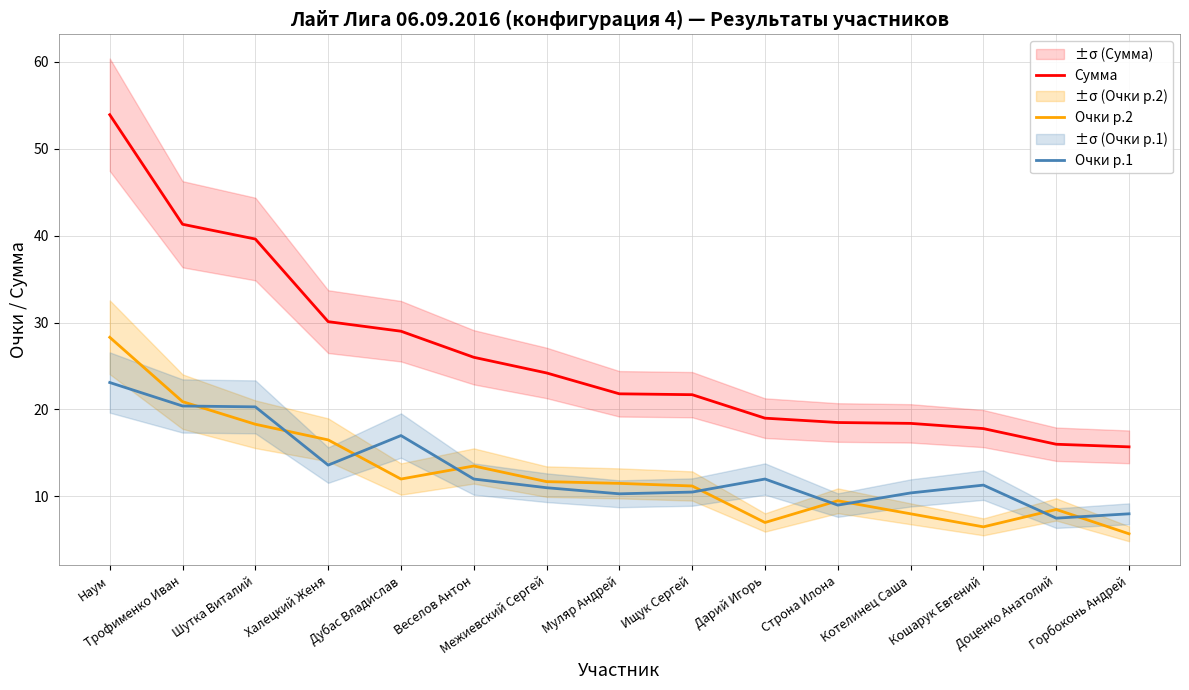

What is the label of the 9th point from the right?

Межиевский Сергей